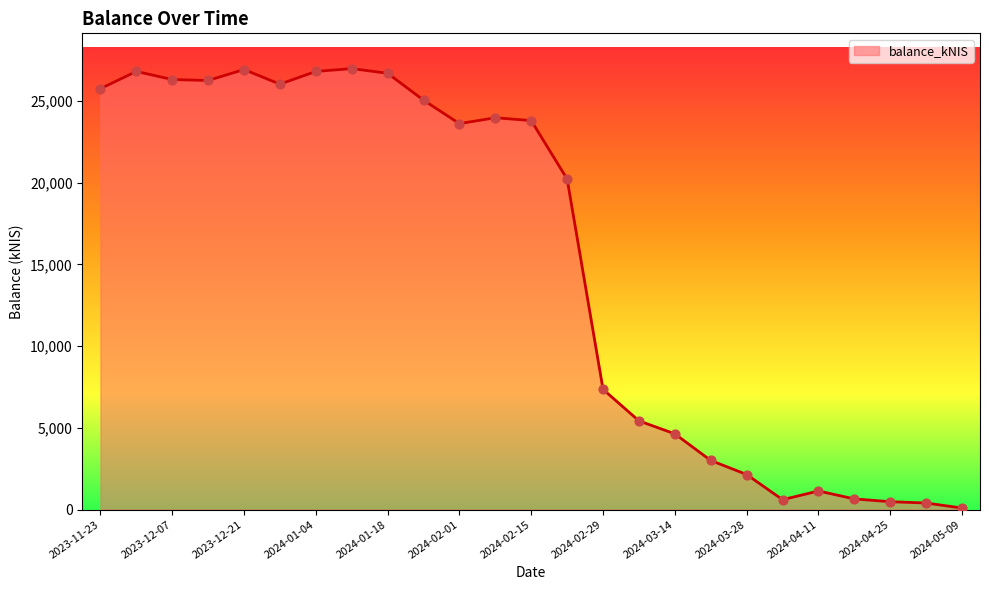

What is the difference between the maximum and minimum values?

26884.9